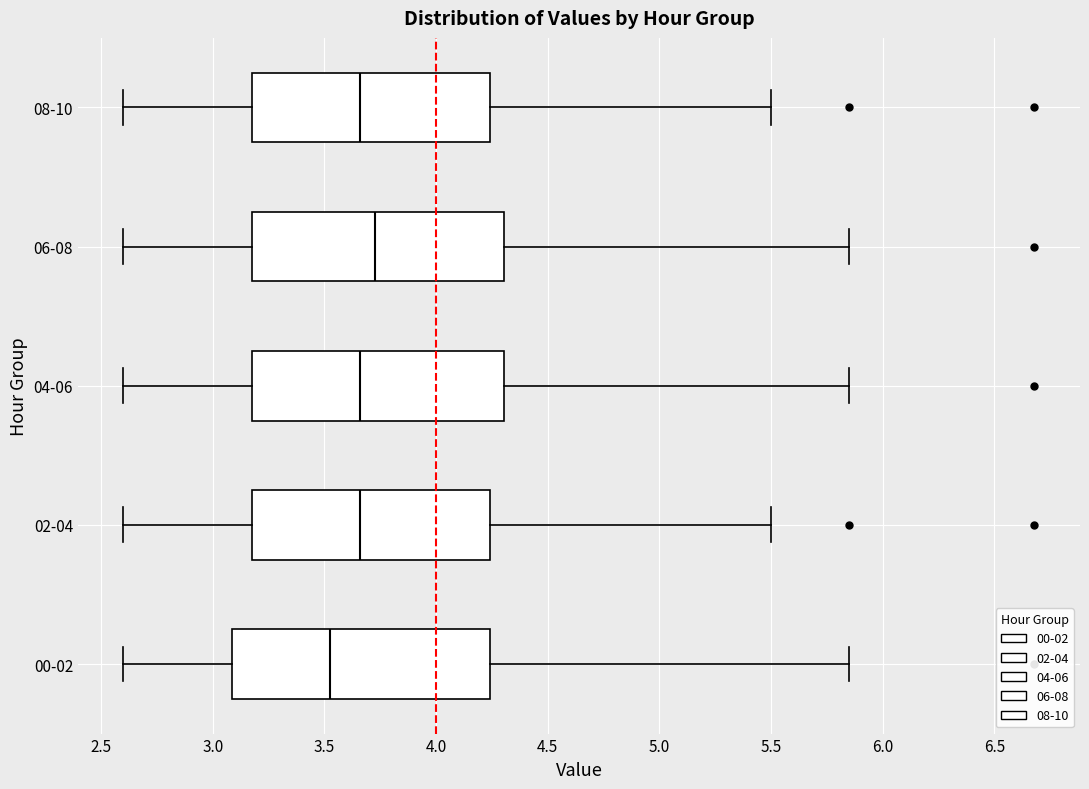

Reading bottom to top, read every box against the x-axis: the position of its median line, the range the box covers, and the ends of its whiskers. The values are not printed on the chart, so give them approximately, as read against the axis.

00-02: median 3.55, box 3.10 to 4.25, whiskers 2.60 to 5.85
02-04: median 3.65, box 3.20 to 4.25, whiskers 2.60 to 5.50
04-06: median 3.65, box 3.20 to 4.30, whiskers 2.60 to 5.85
06-08: median 3.75, box 3.20 to 4.30, whiskers 2.60 to 5.85
08-10: median 3.65, box 3.20 to 4.25, whiskers 2.60 to 5.50